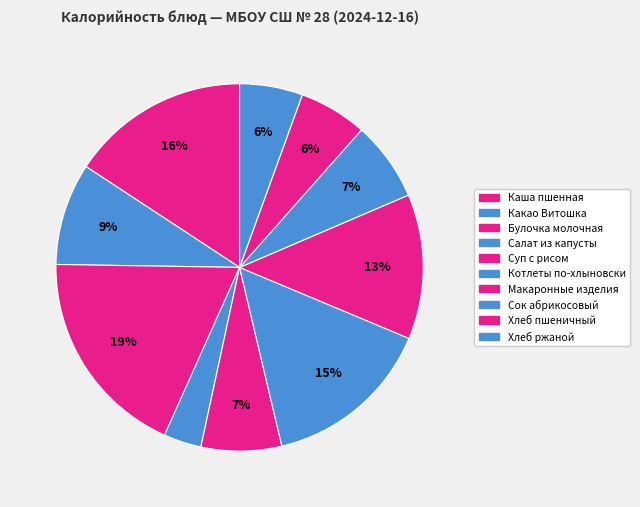

Which slice is the largest?

Булочка молочная